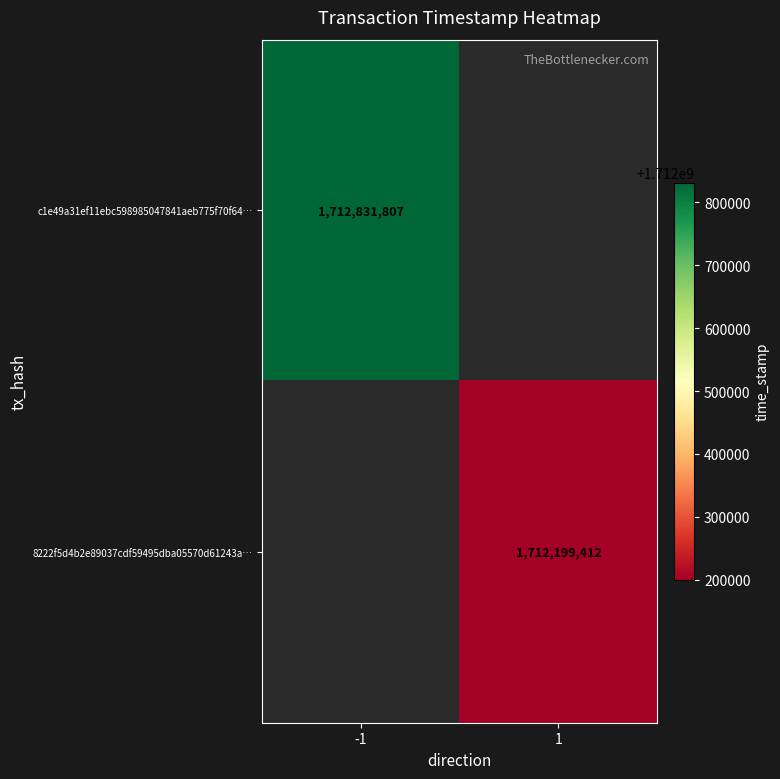

The c1e49a31ef11ebc598985047841aeb775f70f64… series shows 2503960885 at -1. True or false?

False